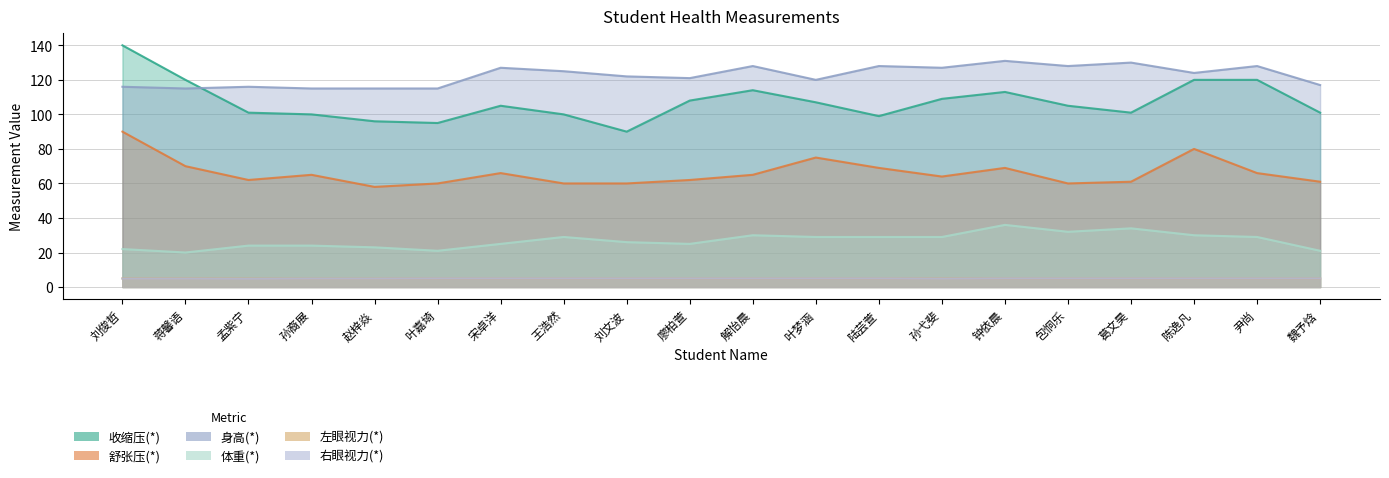

In 身高(*), how many points are lower than both neighbors (excluding endpoints)?

6